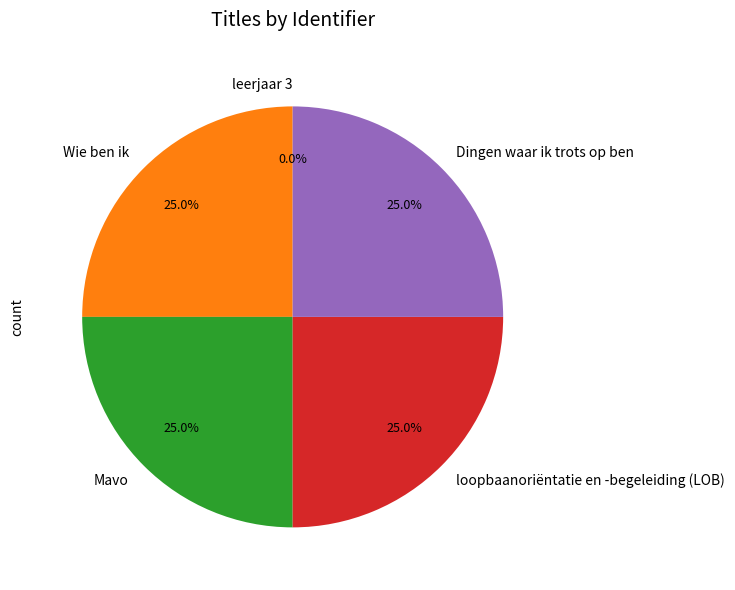

Approximately how many times larger is the value at loopbaanoriëntatie en -begeleiding (LOB) compared to Mavo?

1.0